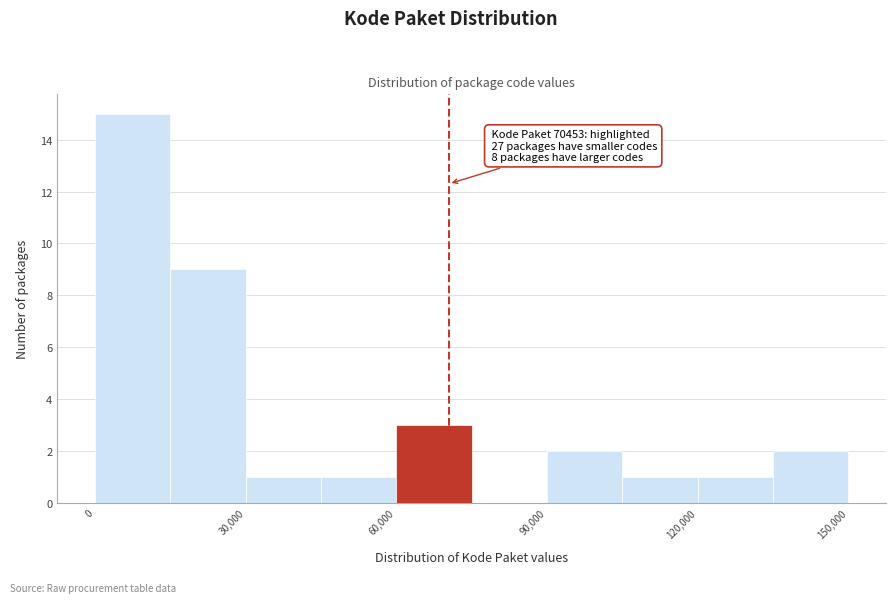

Around what value on the x-axis is the tallest bar? Give the approximate position of its centre, as read against the axis.

10000